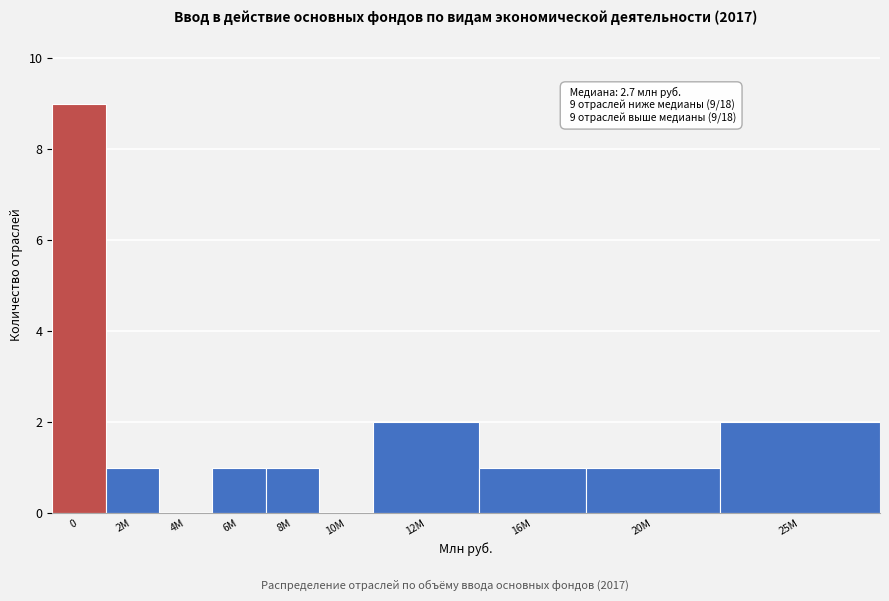

Reading left to right, what are all the values shown in this chart?

0=9	2M=1	4M=0	6M=1	8M=1	10M=0	12M=2	16M=1	20M=1	25M=2